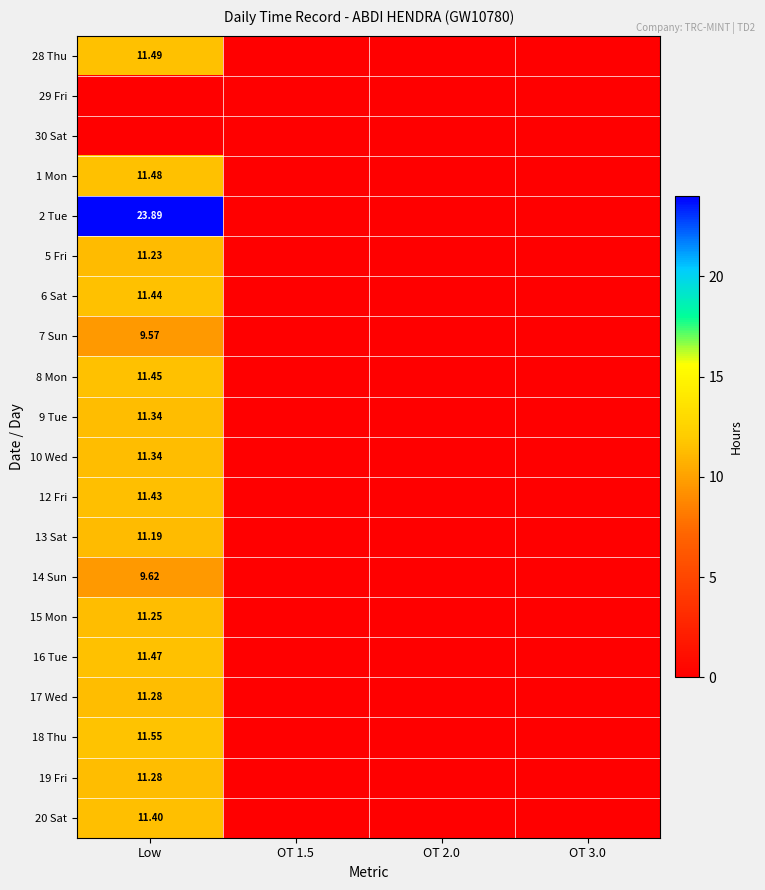

Is the value of 12 Fri at OT 2.0 greater than the value of 17 Wed at OT 3.0?

No